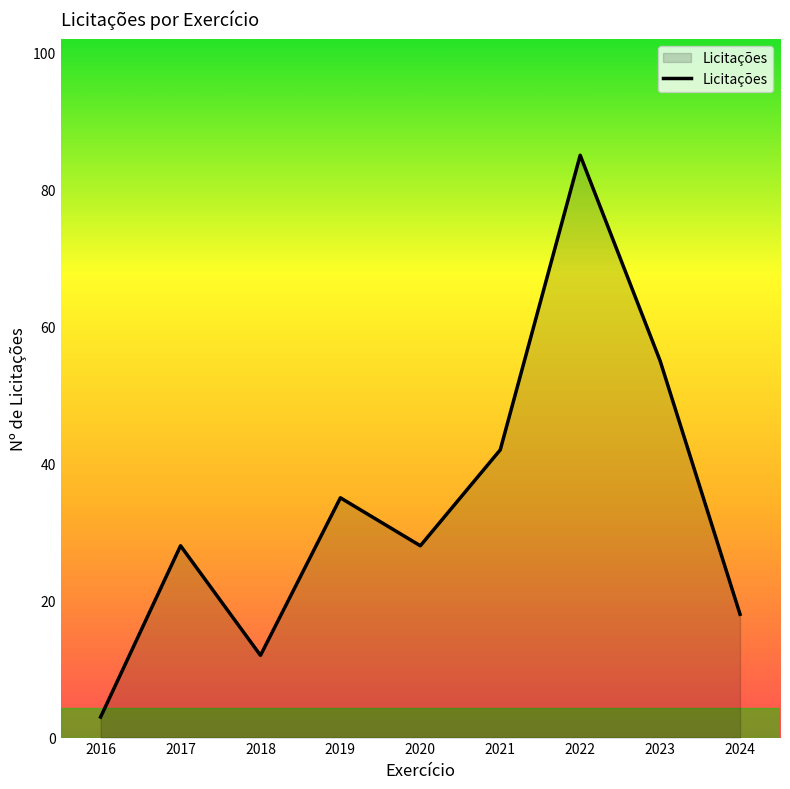

What is the maximum value shown in the chart?

85